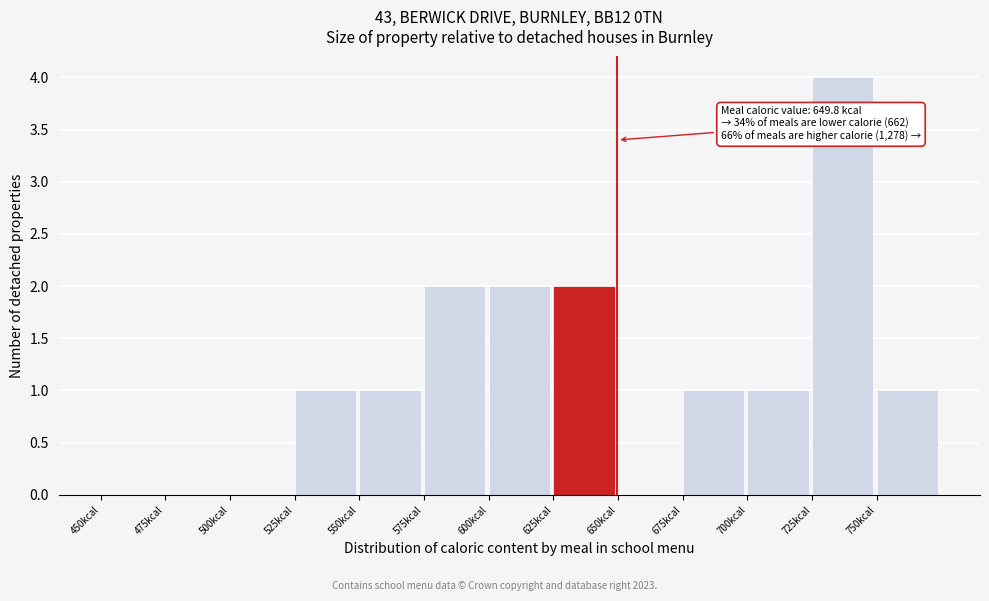

Over which range of the x-axis is the bar tallest?

725 to 750